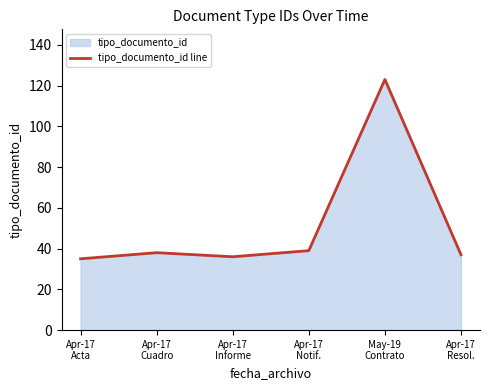

Reading left to right, extract all data points from this chart.

35	38	36	39	123	37